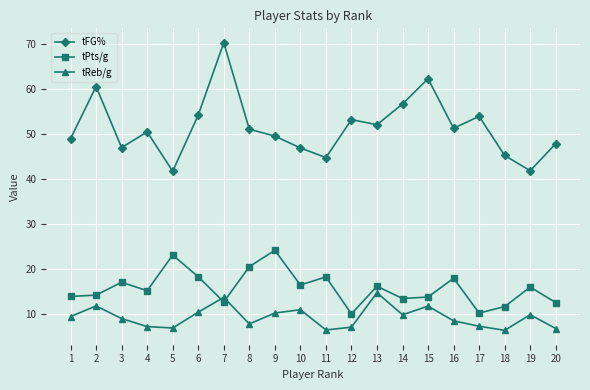

True or false: tPts/g and tFG% intersect in this chart.

False